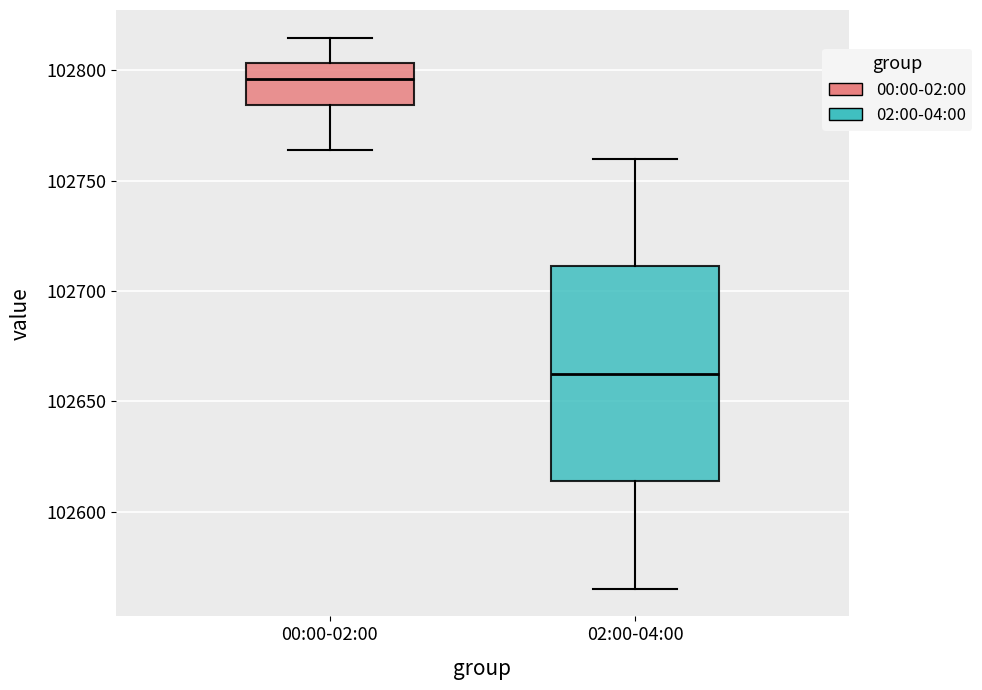

Reading left to right, transcribe this box plot: for each box, give where its median line is, the range the box spans, and where its two whiskers end, as read against the y-axis. The values are not printed on the chart, so give them approximately, as read against the axis.

00:00-02:00: median 102795, box 102785 to 102805, whiskers 102765 to 102815
02:00-04:00: median 102665, box 102615 to 102710, whiskers 102565 to 102760